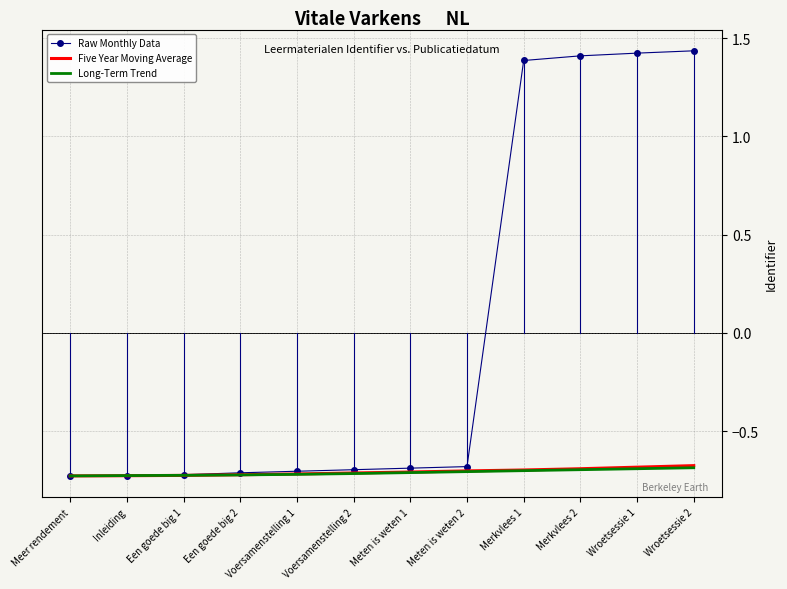

Is the value of Raw Monthly Data at Merkvlees 1 greater than the value of Five Year Moving Average at Voersamenstelling 2?

Yes